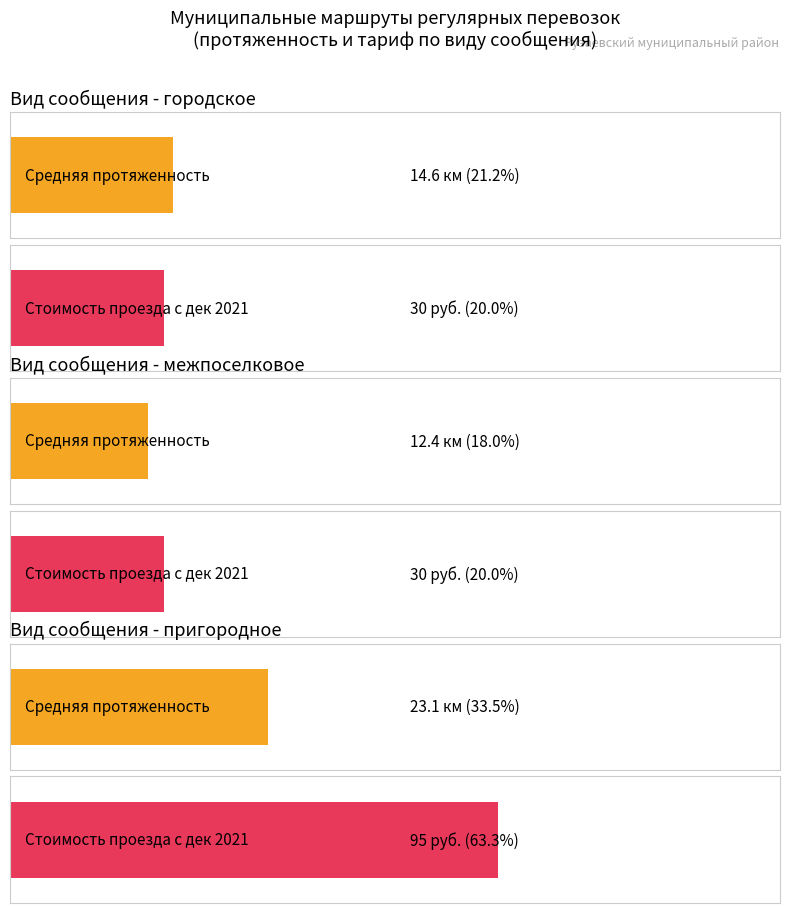

Count the number of categories in the chart.

3